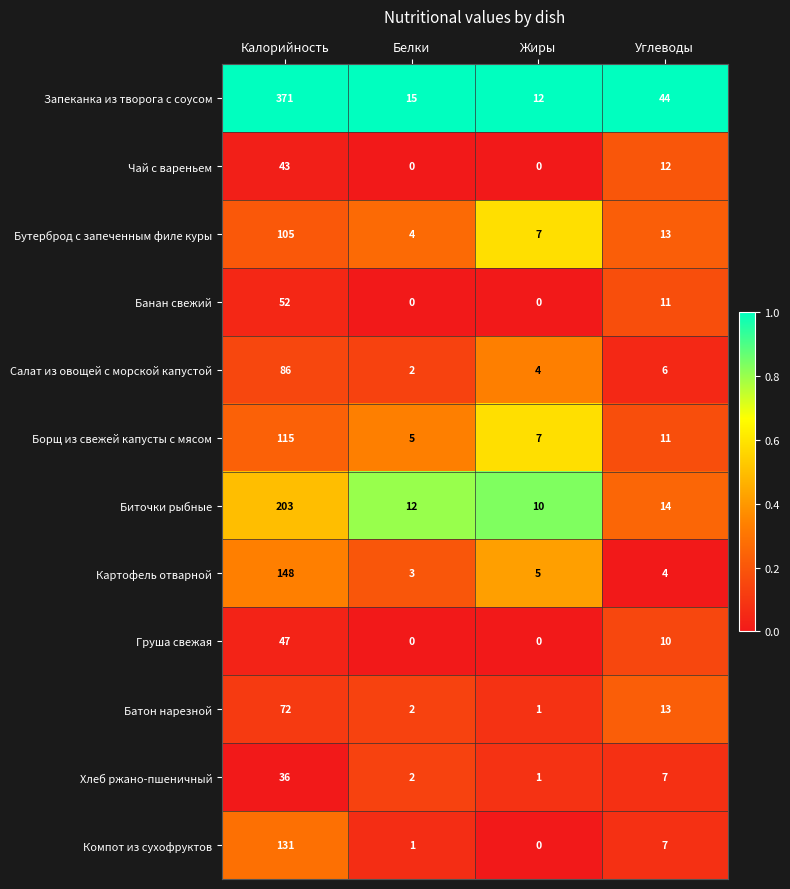

List the series in order of their peak value, highest first.

Запеканка из творога с соусом, Биточки рыбные, Картофель отварной, Компот из сухофруктов, Борщ из свежей капусты с мясом, Бутерброд с запеченным филе куры, Салат из овощей с морской капустой, Батон нарезной, Банан свежий, Груша свежая, Чай с вареньем, Хлеб ржано-пшеничный